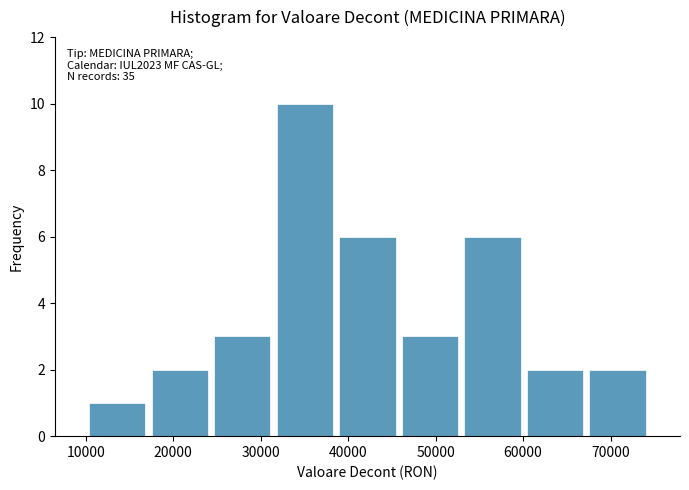

Over which range of the x-axis is the bar tallest?

31000 to 39000